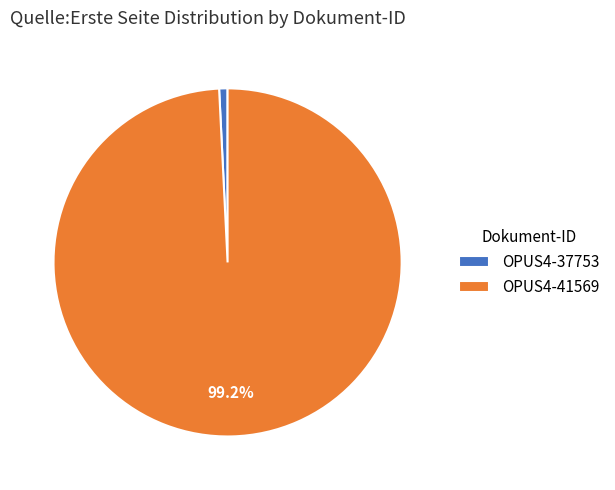

Does OPUS4-41569 represent more than half of the total?

Yes